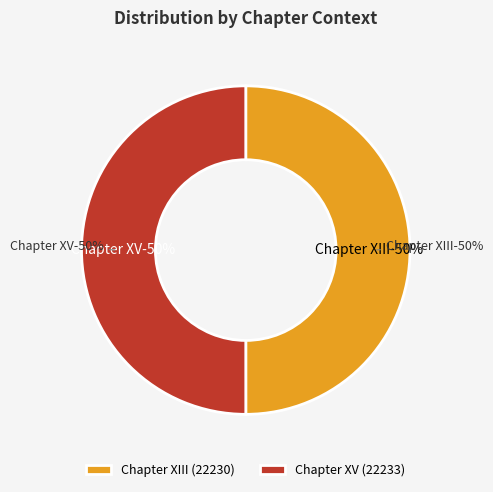

To the nearest percent, what percentage of the pie is Chapter XV?

50%